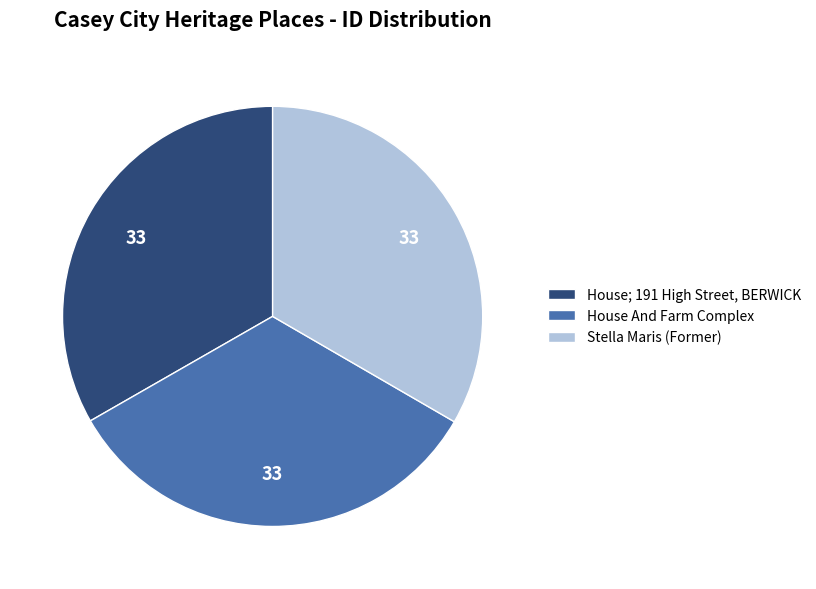

Combined, do House And Farm Complex and House; 191 High Street, BERWICK account for over 50%?

Yes